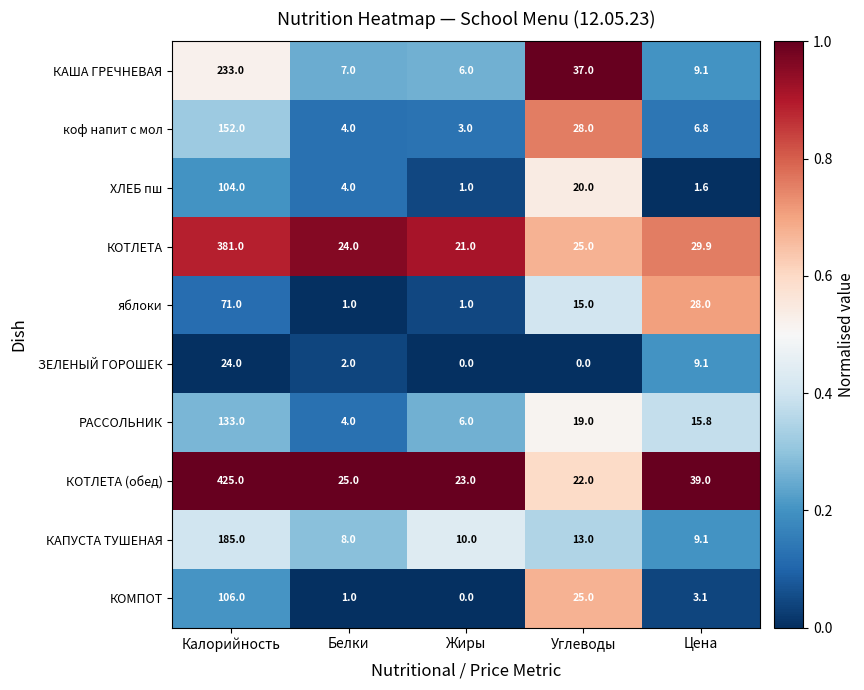

What is the difference between the second highest and second lowest values in the КОМПОТ series?

24.0